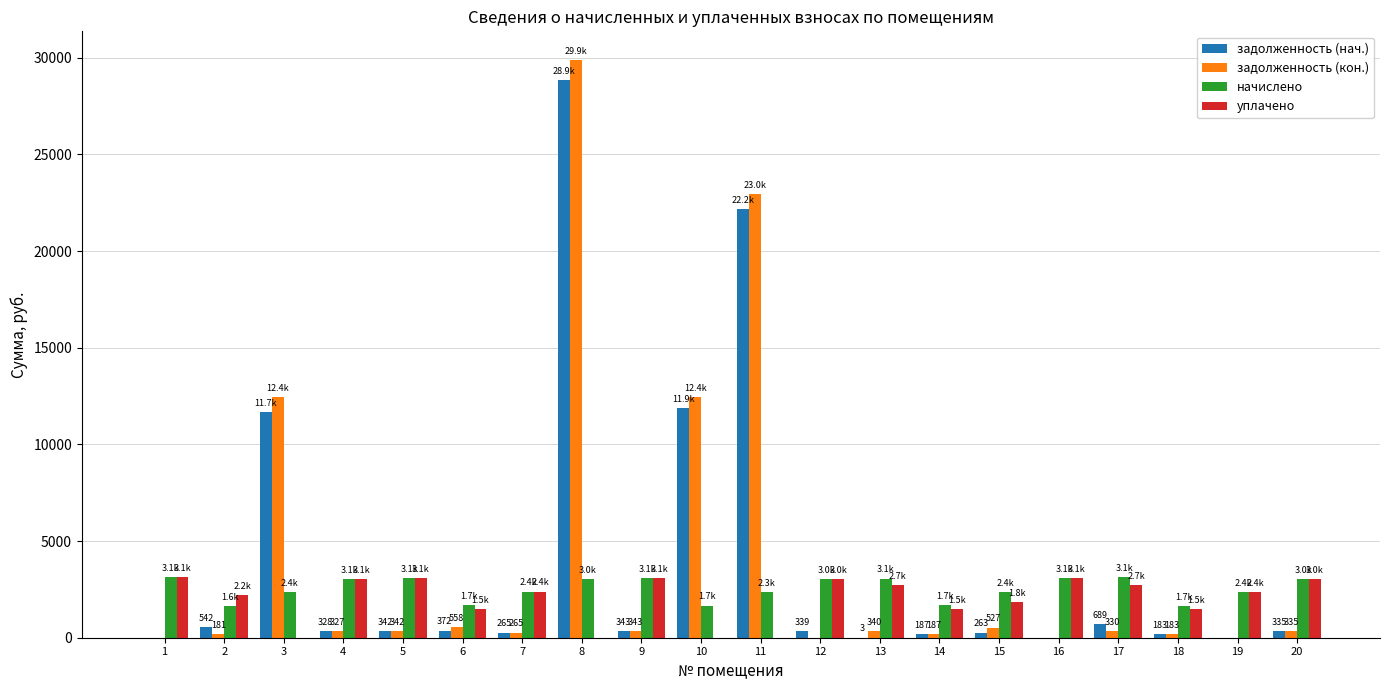

What is the average value of the задолженность (кон.) series?

4081.4